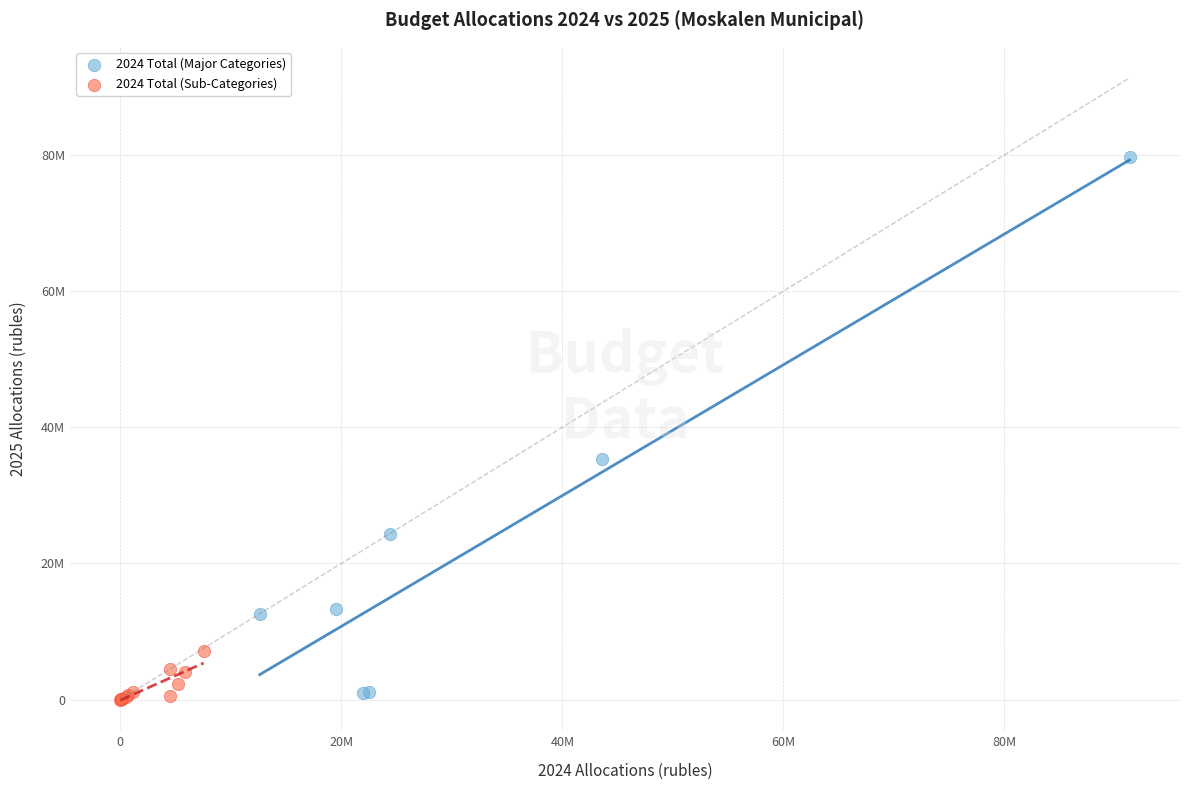

What are all the series names shown in the legend?

2024 Total (Major Categories), 2024 Total (Sub-Categories)